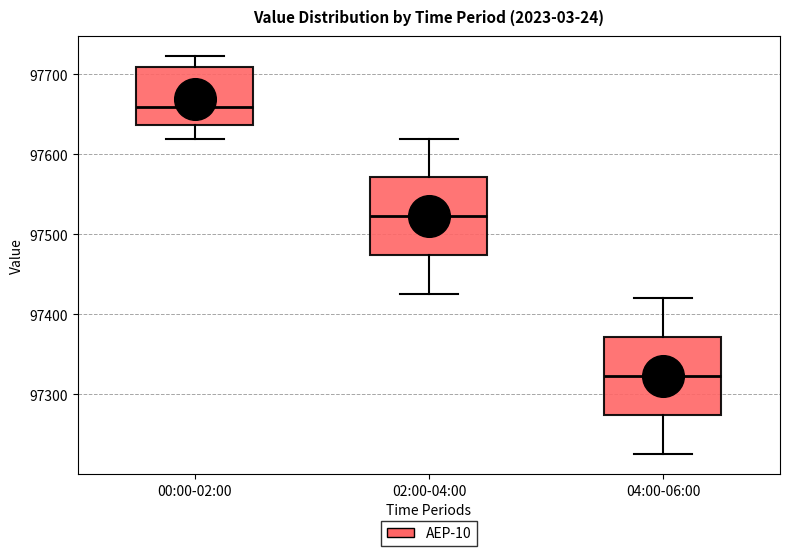

Reading left to right, transcribe this box plot: for each box, give where its median line is, the range the box spans, and where its two whiskers end, as read against the y-axis. The values are not printed on the chart, so give them approximately, as read against the axis.

00:00-02:00: median 97660, box 97640 to 97710, whiskers 97620 to 97720
02:00-04:00: median 97520, box 97470 to 97570, whiskers 97430 to 97620
04:00-06:00: median 97320, box 97270 to 97370, whiskers 97230 to 97420